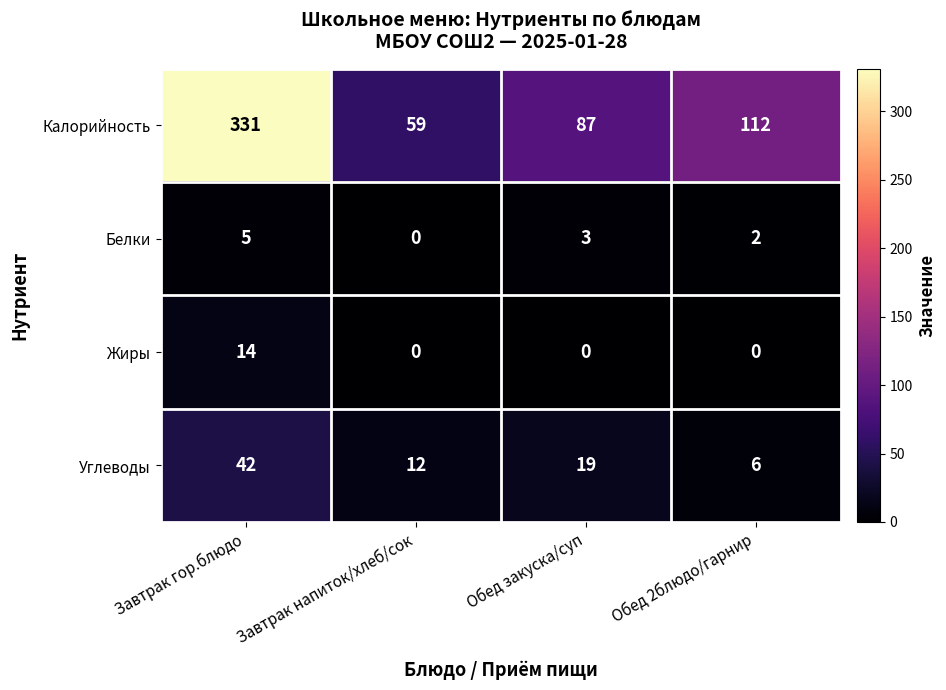

Reading left to right, what are all the values shown in this chart?

Калорийность: Завтрак гор.блюдо=331	Завтрак напиток/хлеб/сок=59	Обед закуска/суп=87	Обед 2блюдо/гарнир=112
Белки: Завтрак гор.блюдо=5	Завтрак напиток/хлеб/сок=0	Обед закуска/суп=3	Обед 2блюдо/гарнир=2
Жиры: Завтрак гор.блюдо=14	Завтрак напиток/хлеб/сок=0	Обед закуска/суп=0	Обед 2блюдо/гарнир=0
Углеводы: Завтрак гор.блюдо=42	Завтрак напиток/хлеб/сок=12	Обед закуска/суп=19	Обед 2блюдо/гарнир=6